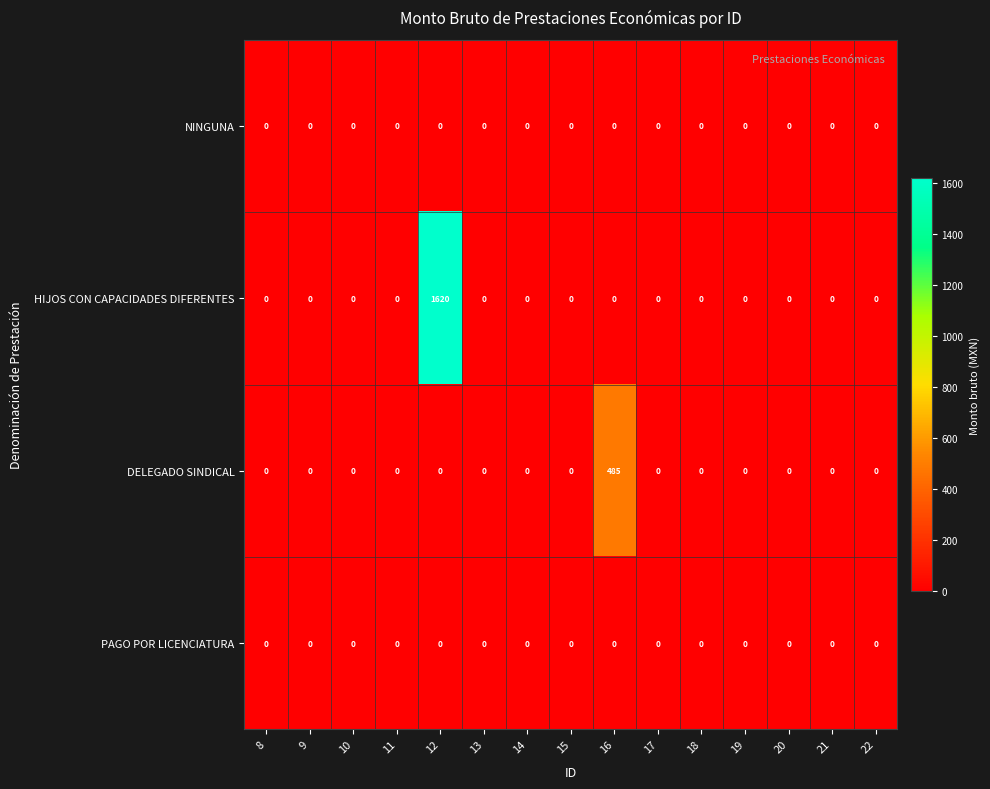

Which series has the largest range (max minus min)?

HIJOS CON CAPACIDADES DIFERENTES